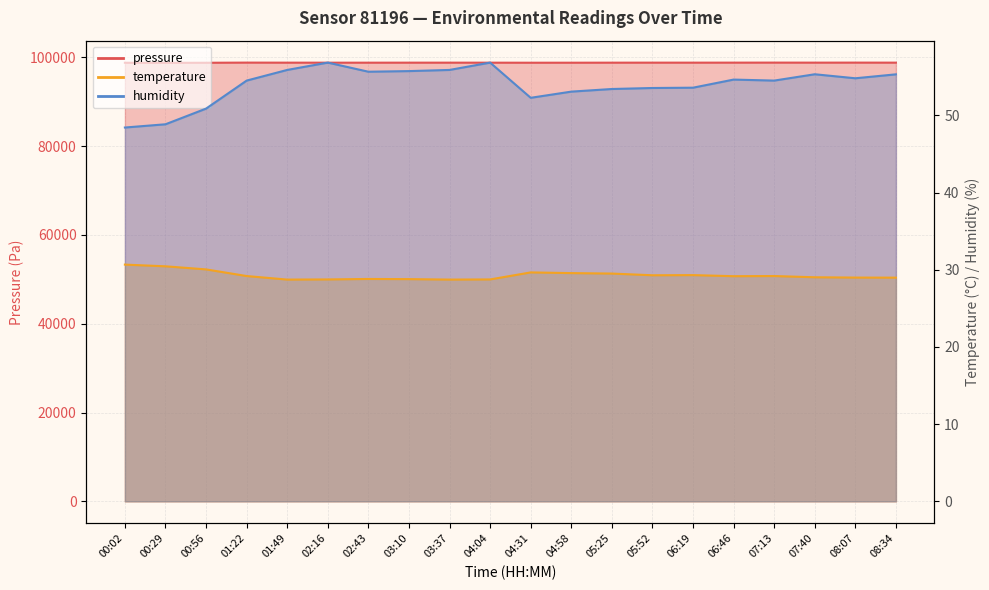

Between 02:43 and 04:58, which series saw the biggest shift?

pressure